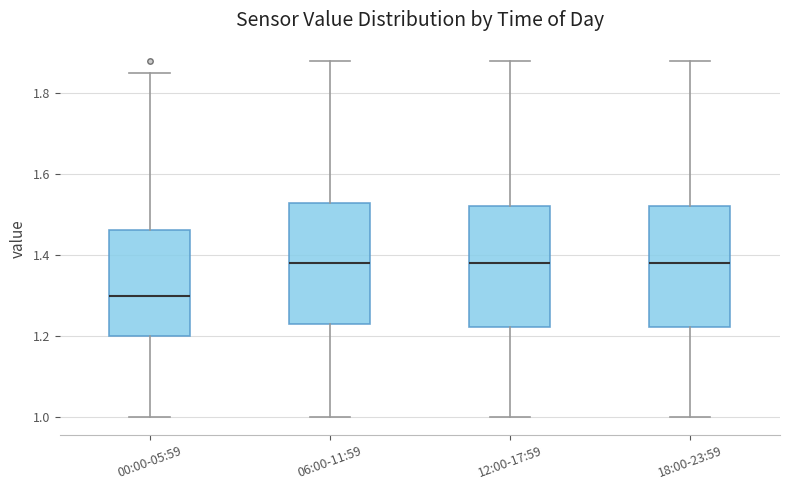

Reading left to right, transcribe this box plot: for each box, give where its median line is, the range the box spans, and where its two whiskers end, as read against the y-axis. The values are not printed on the chart, so give them approximately, as read against the axis.

00:00-05:59: median 1.30, box 1.20 to 1.46, whiskers 1.00 to 1.86
06:00-11:59: median 1.38, box 1.24 to 1.52, whiskers 1.00 to 1.88
12:00-17:59: median 1.38, box 1.22 to 1.52, whiskers 1.00 to 1.88
18:00-23:59: median 1.38, box 1.22 to 1.52, whiskers 1.00 to 1.88